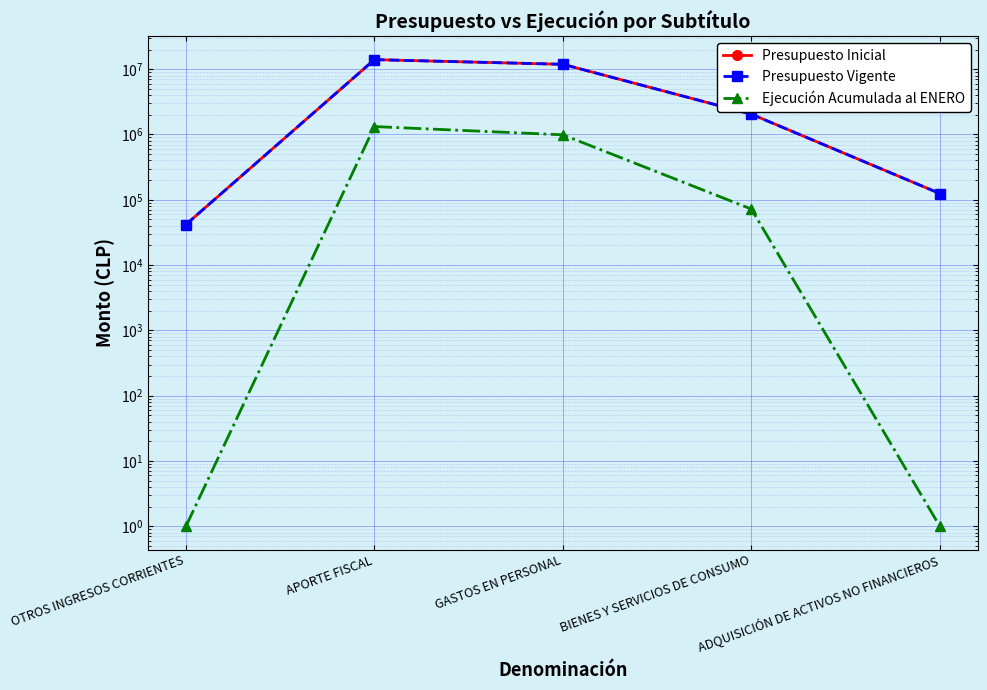

True or false: Ejecución Acumulada al ENERO and Presupuesto Inicial intersect in this chart.

False